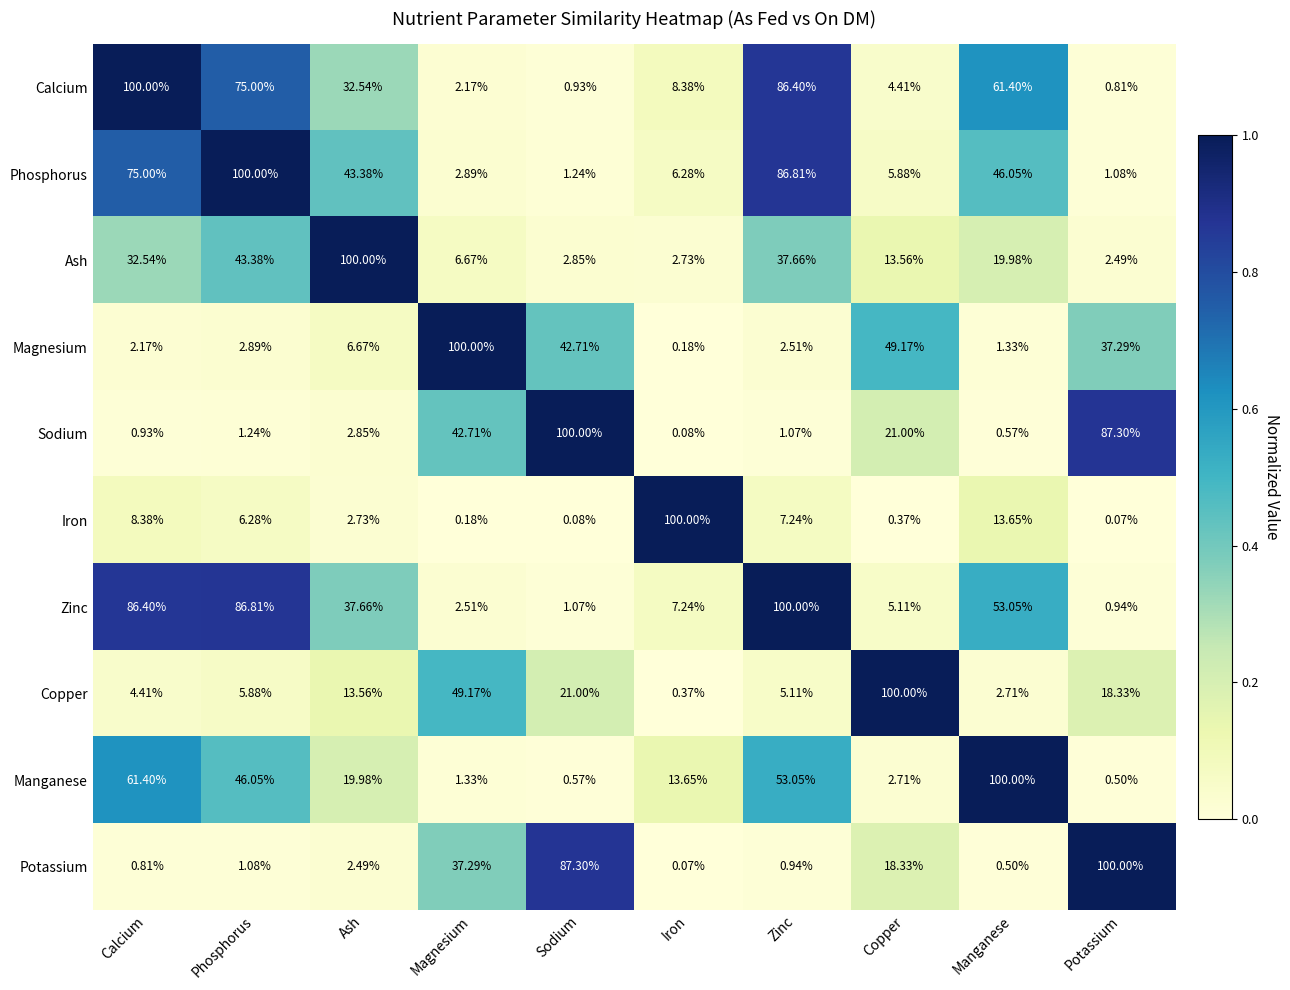

How many distinct data groups are displayed?

10